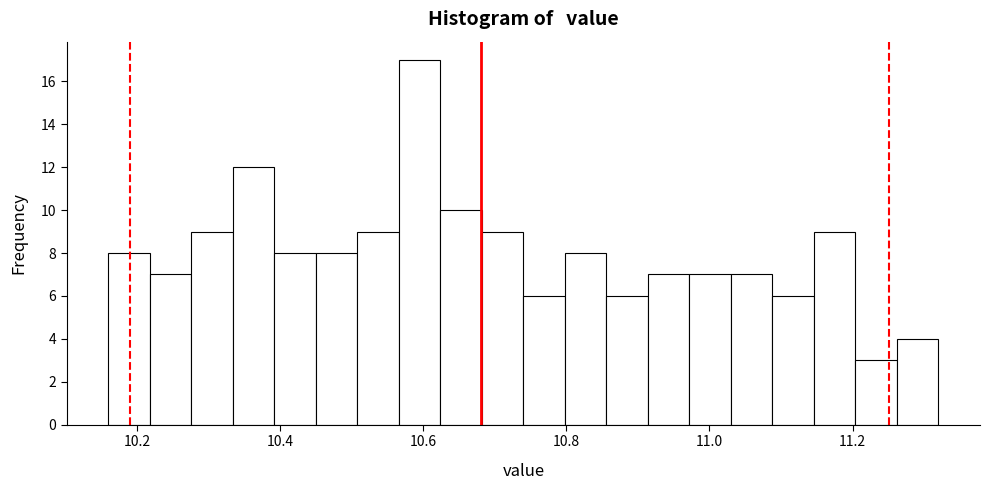

Read against the x-axis, roughly where is the centre of the tallest bar?

10.60